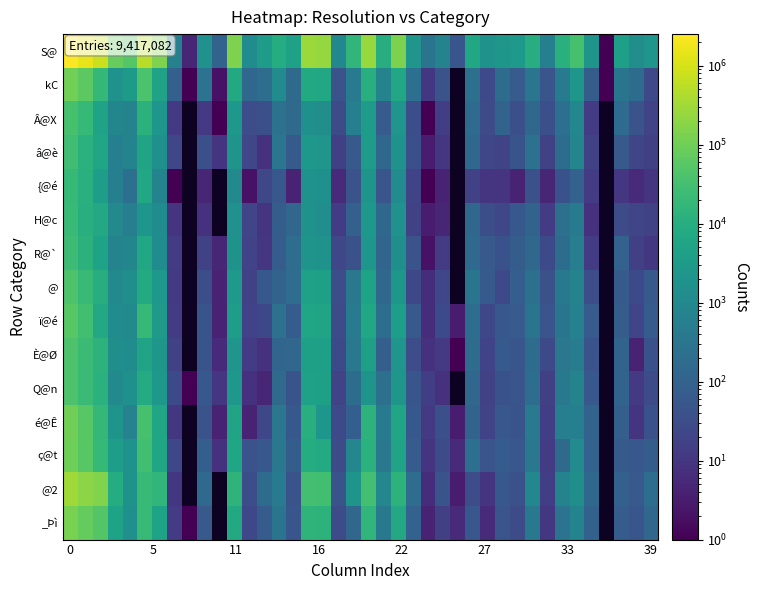

How many data points in row_5 are less than 137?

20